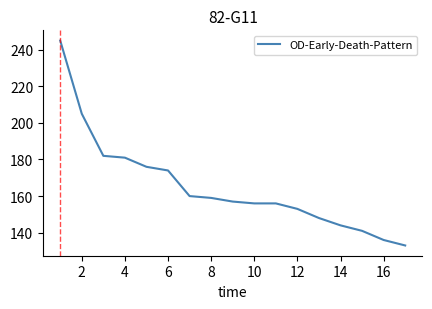

How many series are shown in this chart?

1